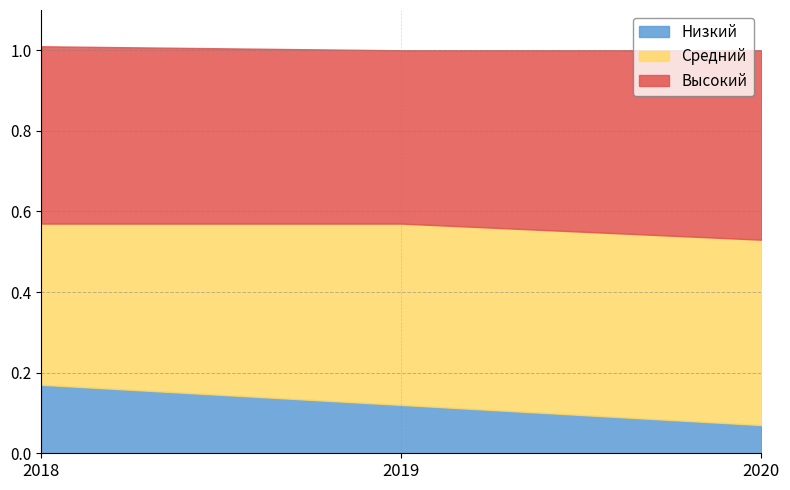

What is the value of the Низкий point at the 3rd from the left?

0.1